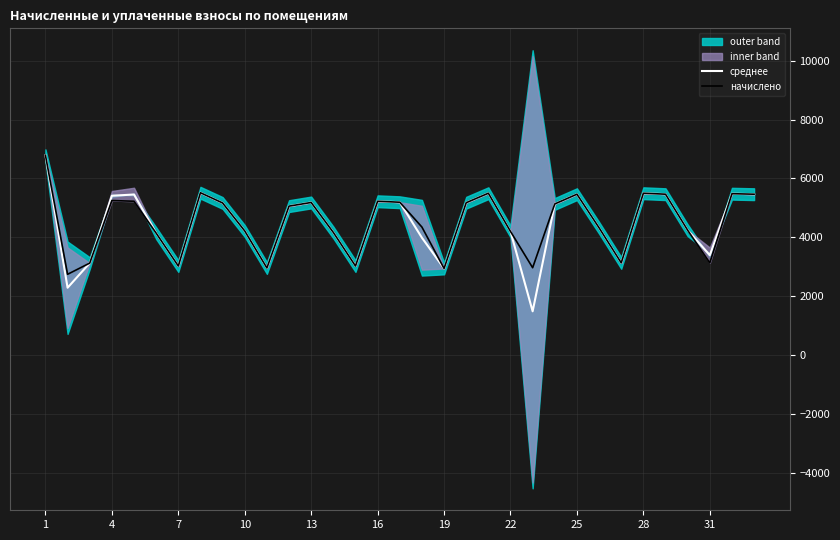

True or false: среднее and начислено intersect in this chart.

False